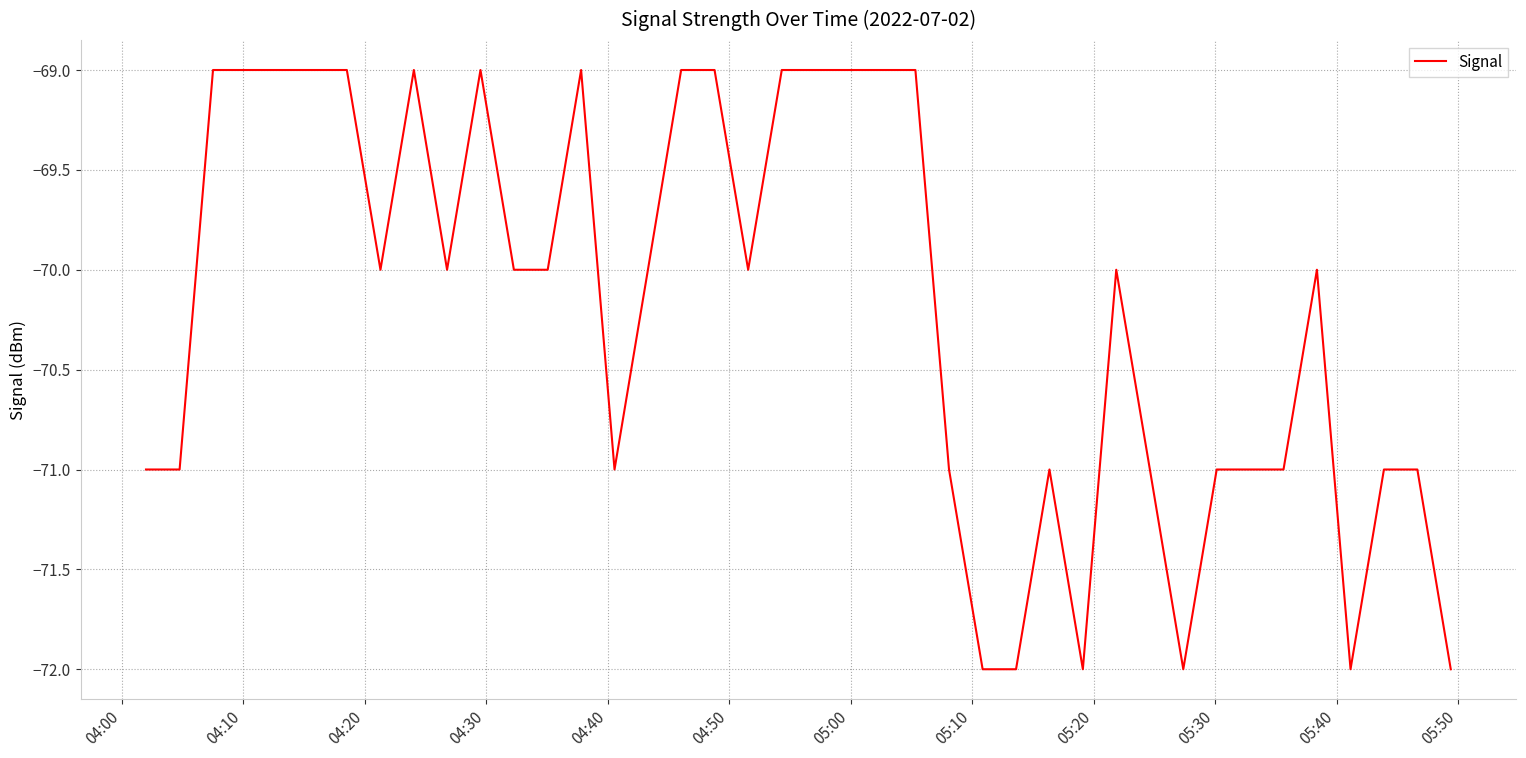

What is the minimum value shown in the chart?

-72